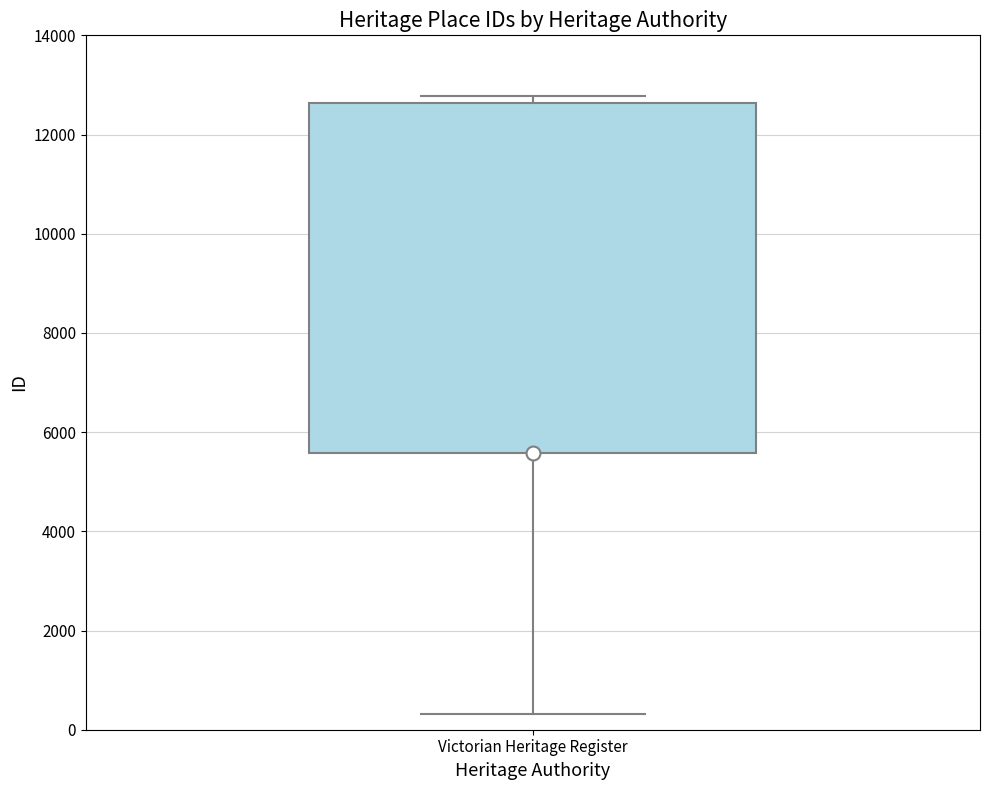

Read this box plot against the y-axis: the position of the median line, the range covered by the box, and the ends of both whiskers. The values are not printed on the chart, so give them approximately, as read against the axis.

median 5600 (drawn on the box's lower edge), box 5600 to 12600, whiskers 400 to 12800